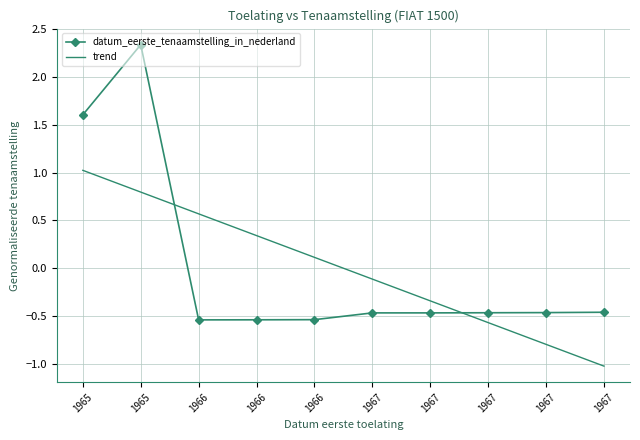

Reading left to right, transcribe all the data shown in this chart.

datum_eerste_tenaamstelling_in_nederland: 1965=1.6	1965=2.3	1966=-0.5	1966=-0.5	1966=-0.5	1967=-0.5	1967=-0.5	1967=-0.5	1967=-0.5	1967=-0.5
trend: 1965=1.0	1965=0.8	1966=0.6	1966=0.3	1966=0.1	1967=-0.1	1967=-0.3	1967=-0.6	1967=-0.8	1967=-1.0